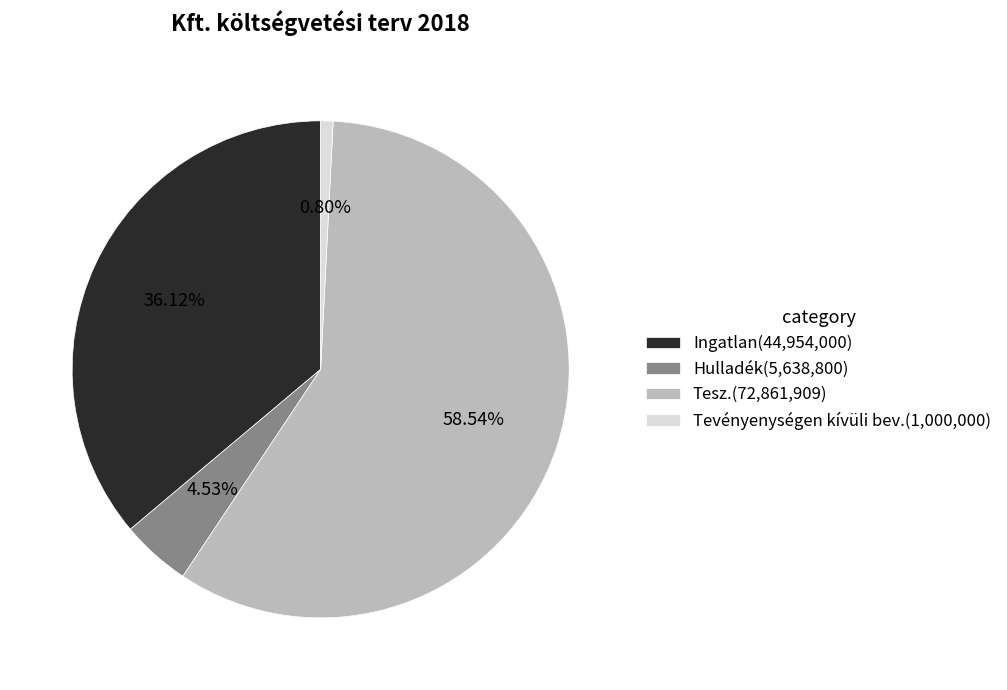

Is it true that Tevényenységen kívüli bev. is 1% of the pie?

True